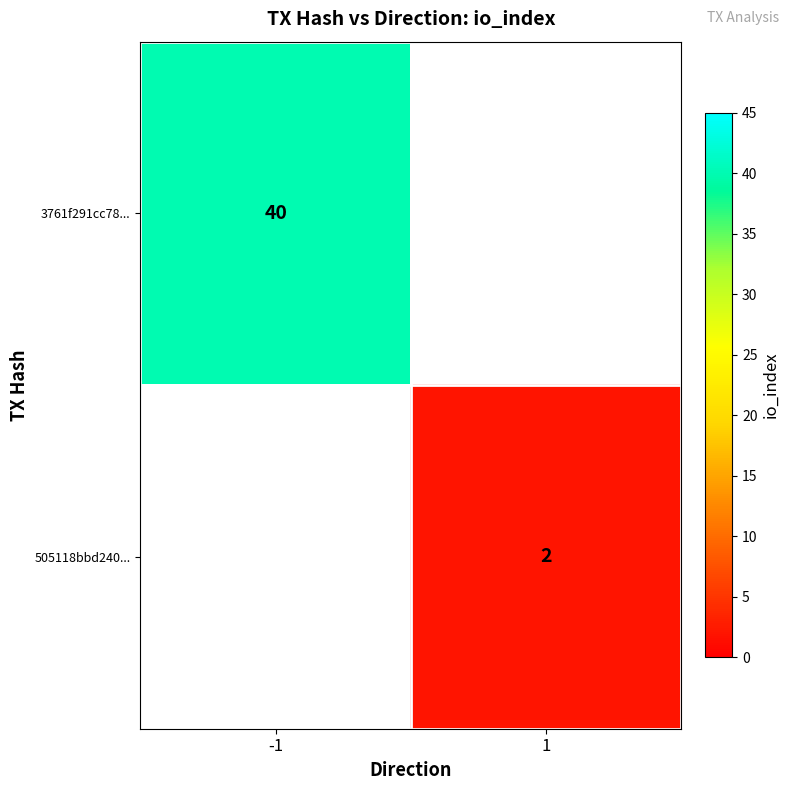

Is it true that 3761f291cc78... equals 70 at -1?

False